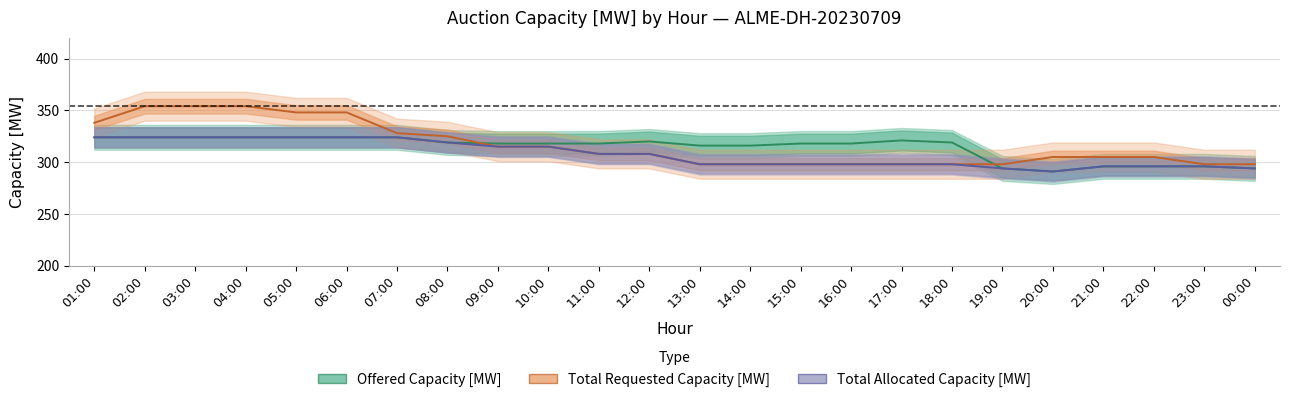

How many values in the Total Requested Capacity [MW] series exceed 308?

10